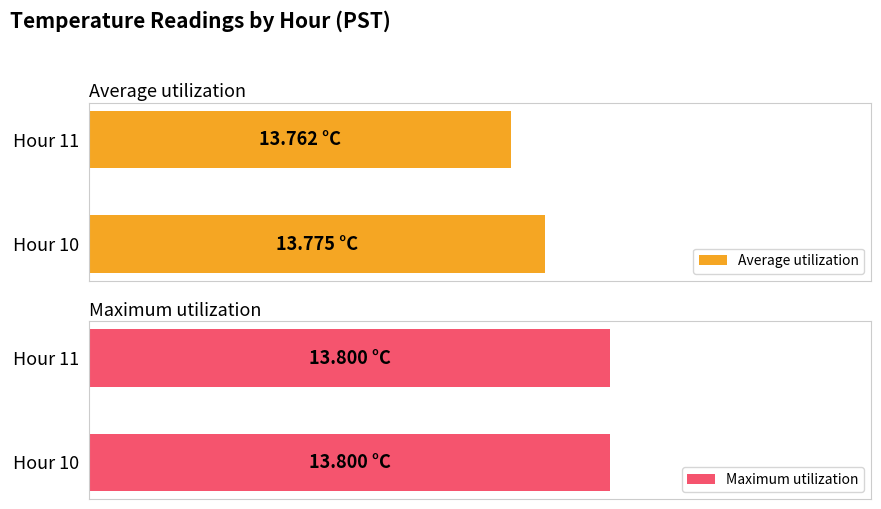

Count the number of data series in this chart.

2